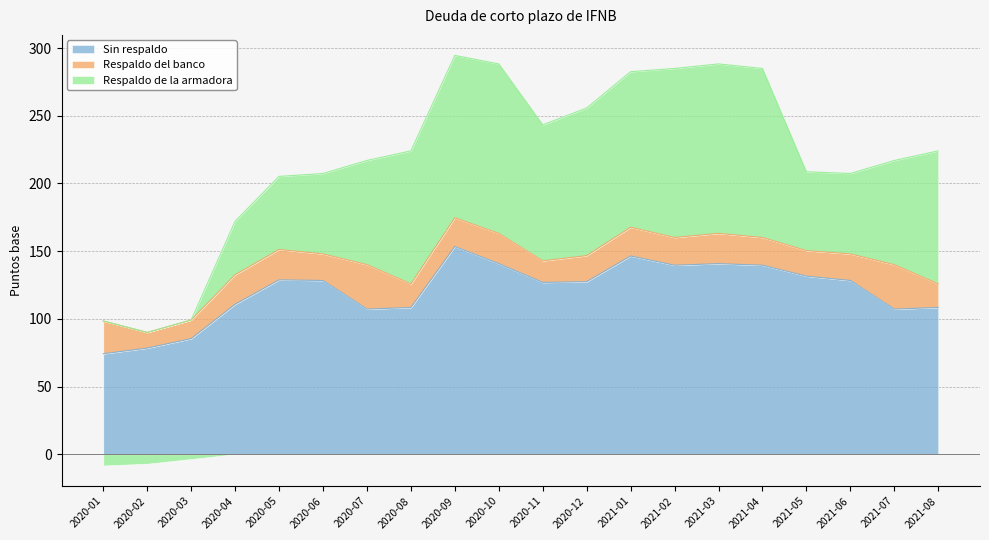

What is the difference between the maximum and minimum values in the Sin respaldo series?

79.2